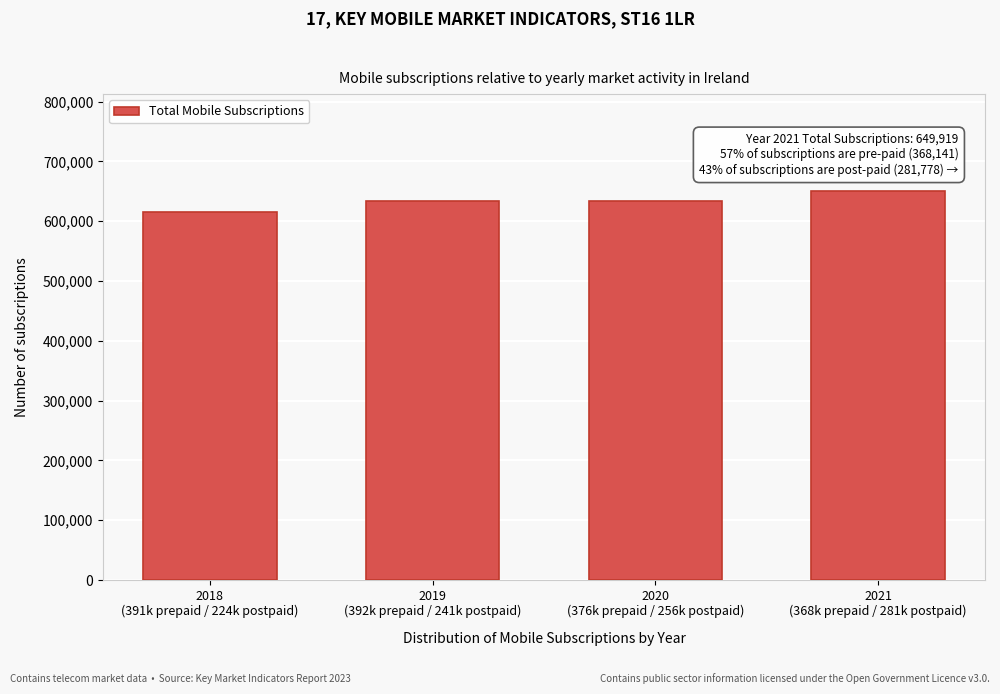

What is the average value?

633318